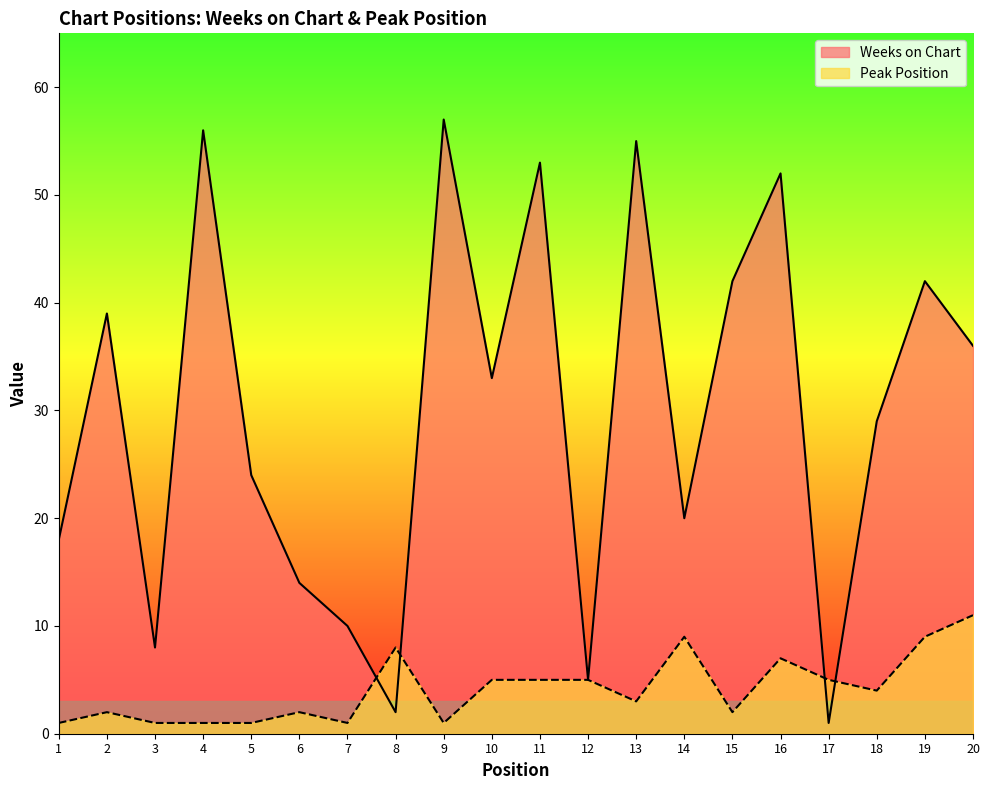

Reading right to left, transcribe all the data shown in this chart.

Weeks on Chart: 36	42	29	1	52	42	20	55	5	53	33	57	2	10	14	24	56	8	39	18
Peak Position: 11	9	4	5	7	2	9	3	5	5	5	1	8	1	2	1	1	1	2	1